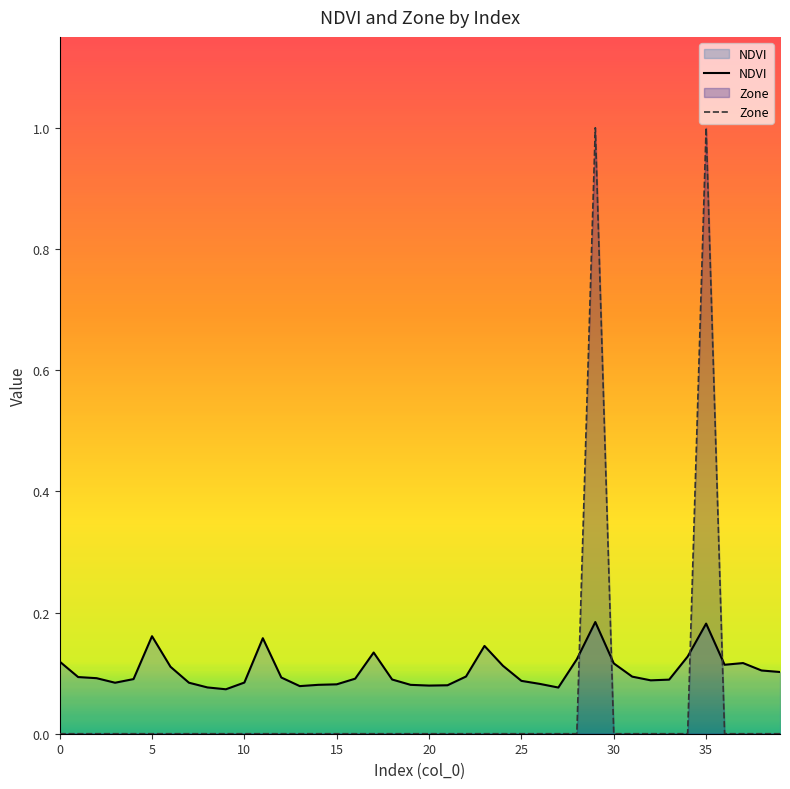

True or false: Zone has more than 2 interior local peaks.

False